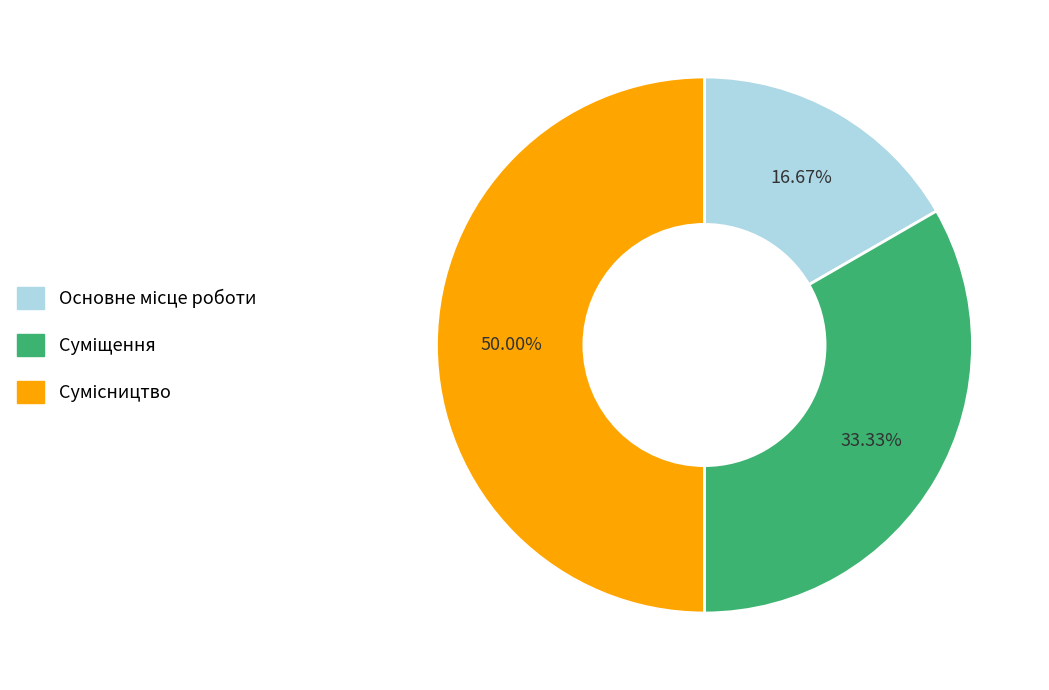

To the nearest percent, what is the average slice percentage?

33%